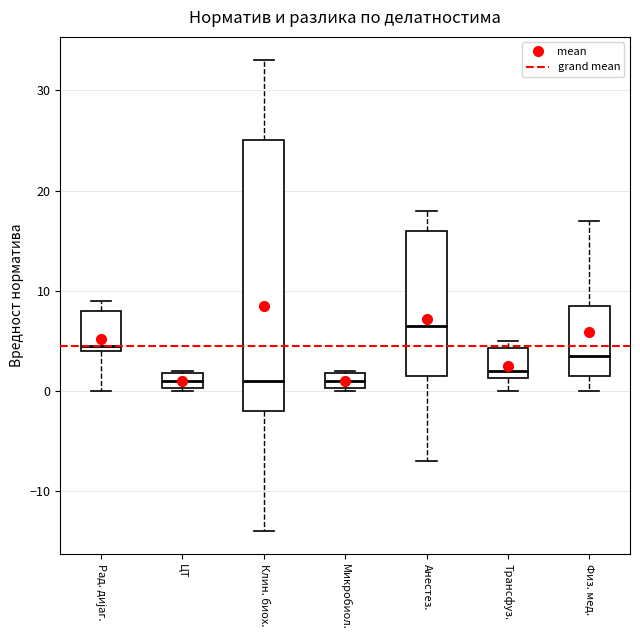

Where is the lower edge of the box for ЦТ on the y-axis? The values are not printed on the chart, so give them approximately, as read against the axis.

0